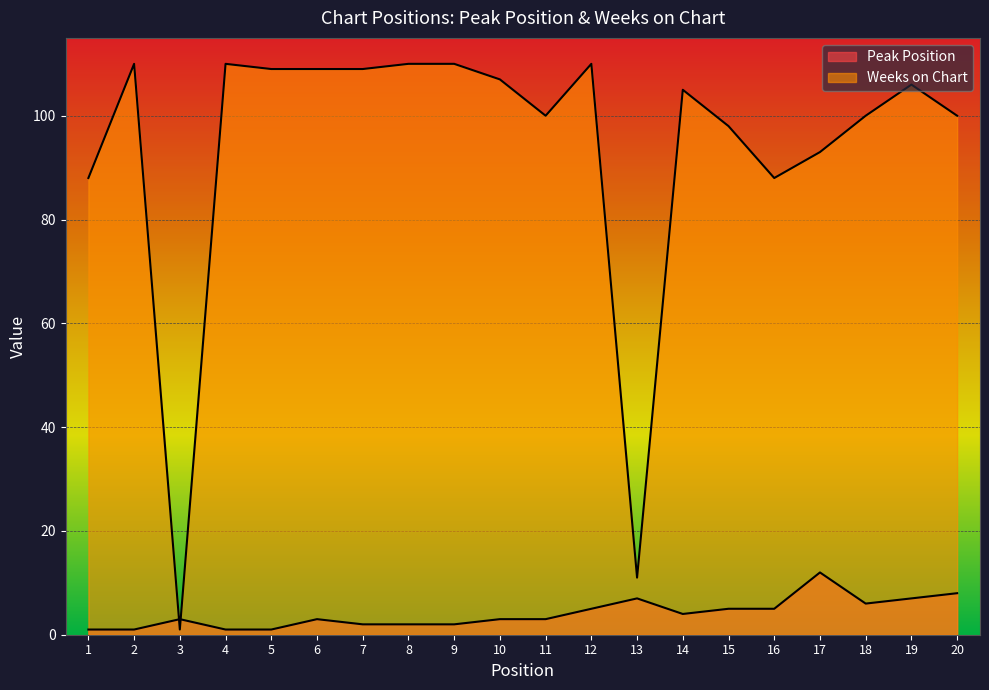

What is the sum of all Weeks on Chart values?

1874